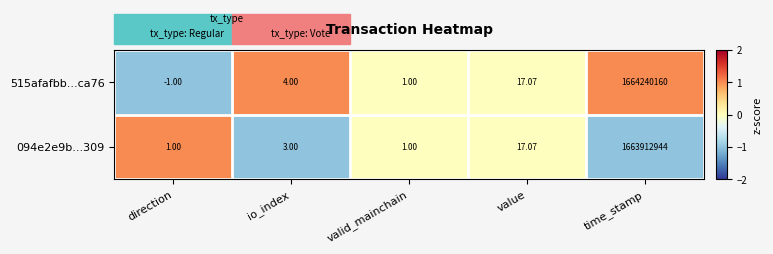

At which label is 094e2e9b...309 closest to 831956472?

value